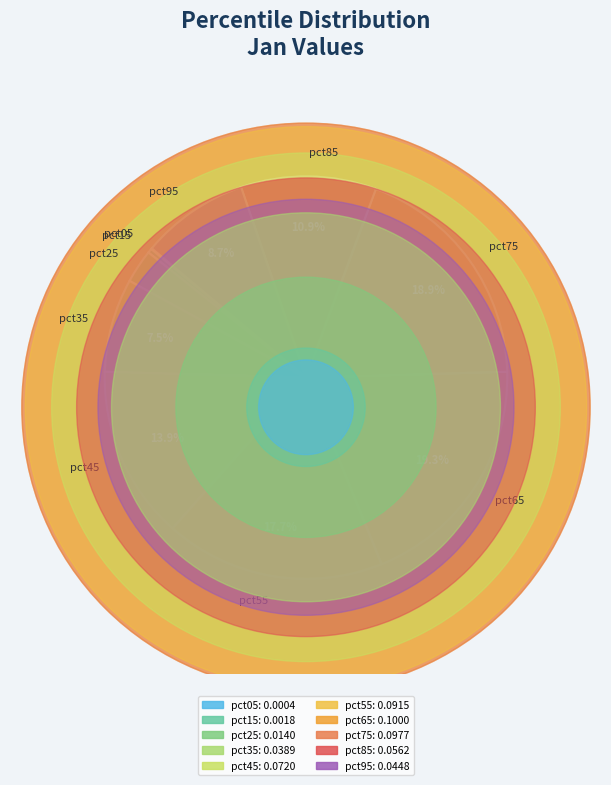

The pct15 slice represents 15% of the pie. True or false?

False